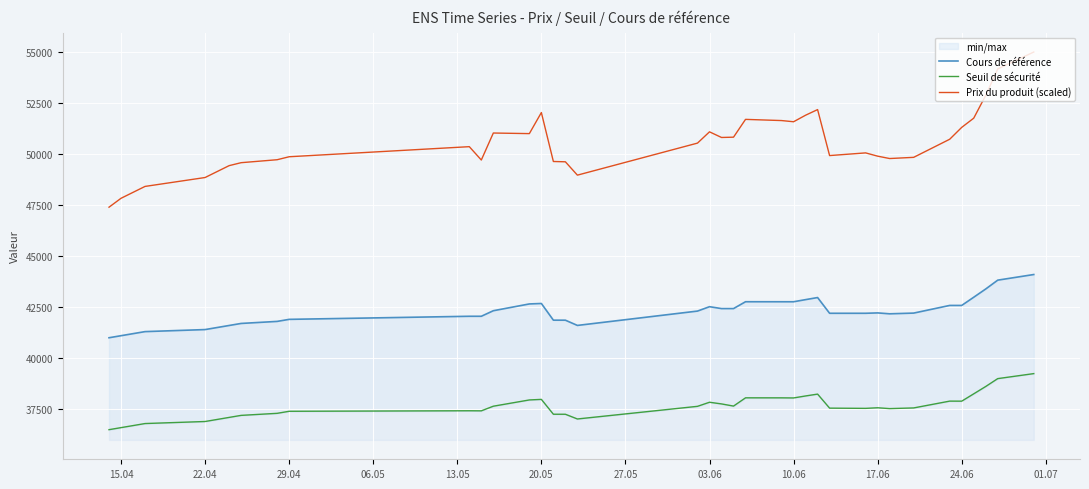

What is the highest value of the Prix du produit (scaled) series?

54985.9